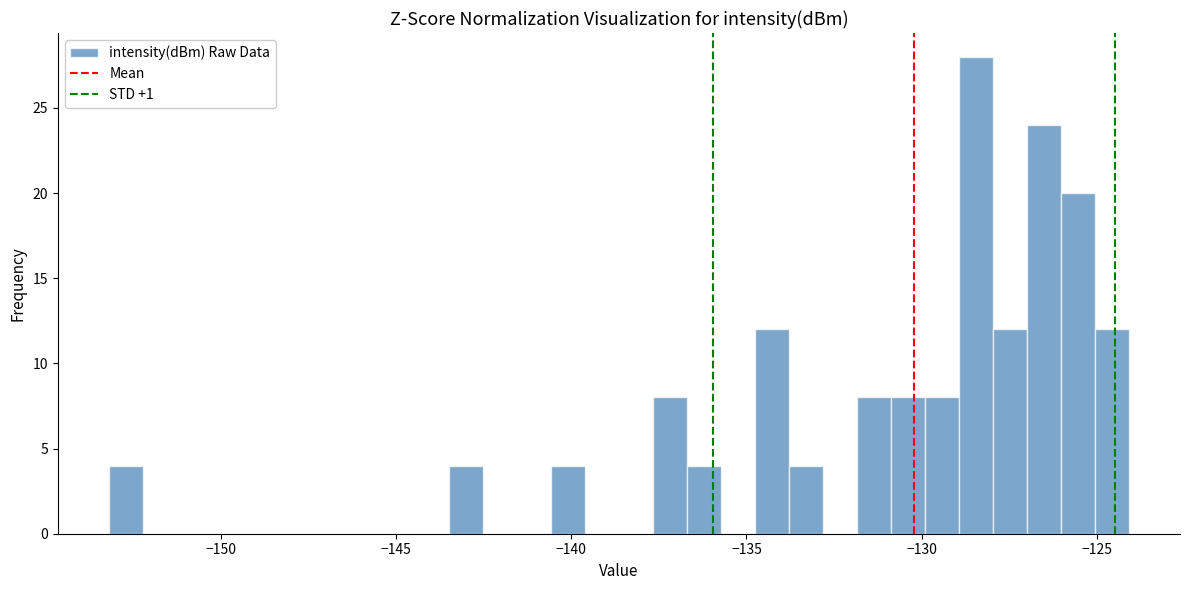

Read against the x-axis, roughly where is the centre of the tallest bar?

-128.5